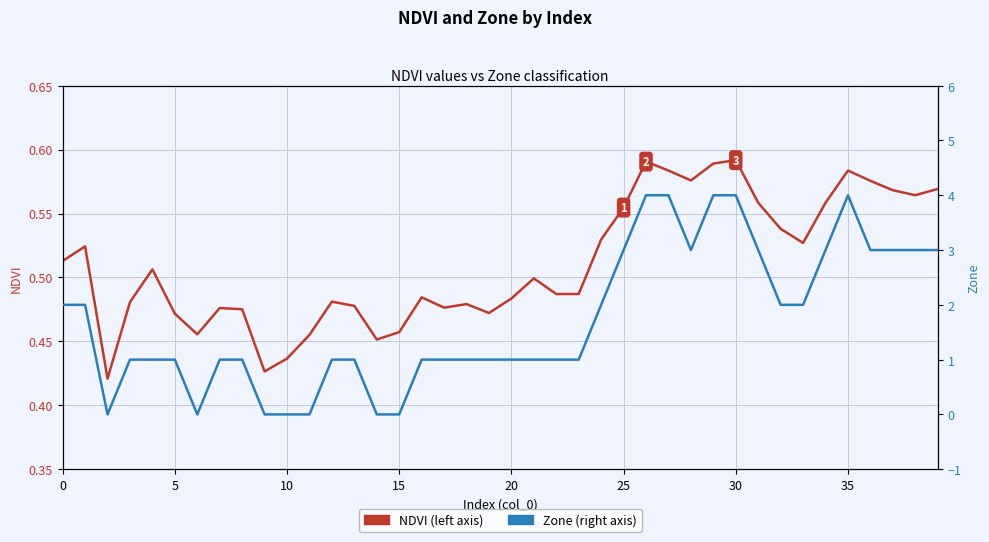

What are all the series names shown in the legend?

NDVI, Zone